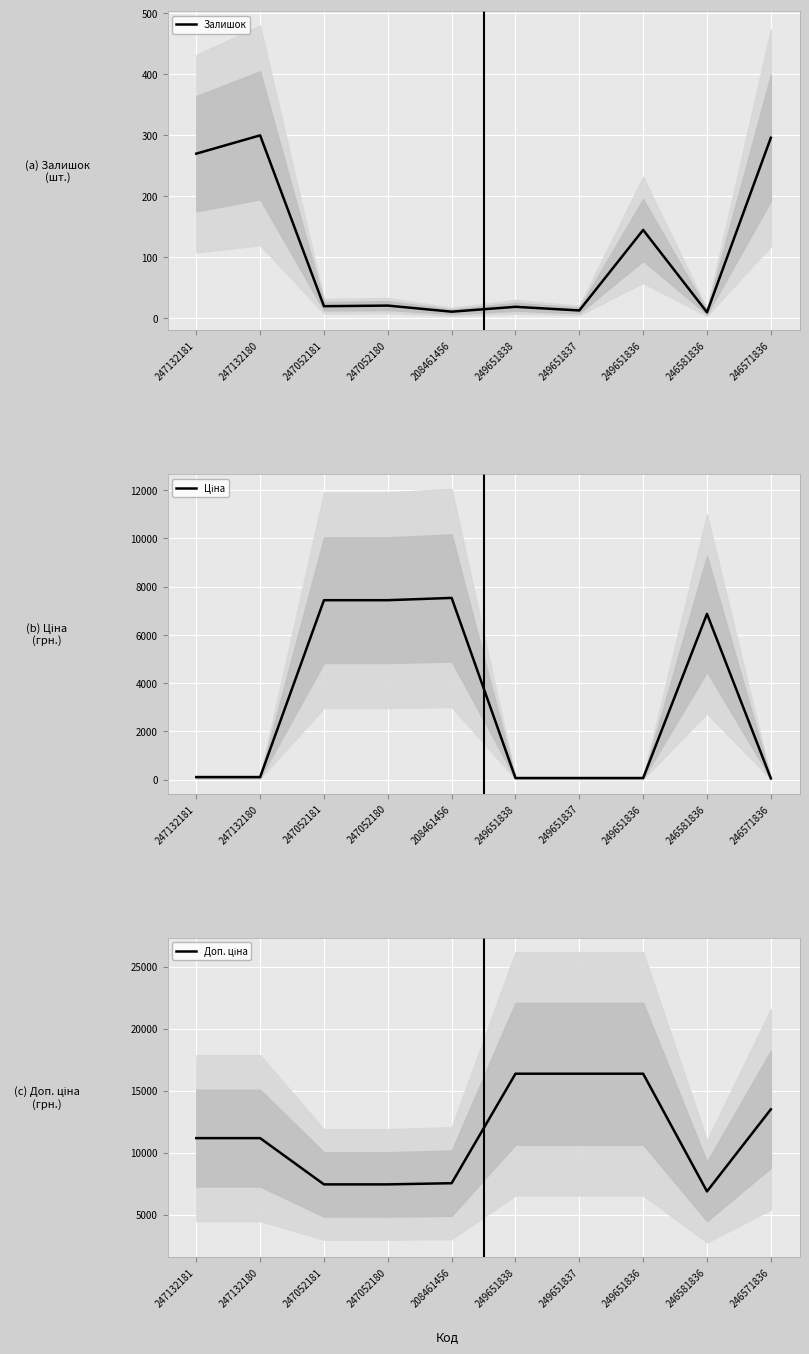

What is the average value of the Ціна series?

2977.4